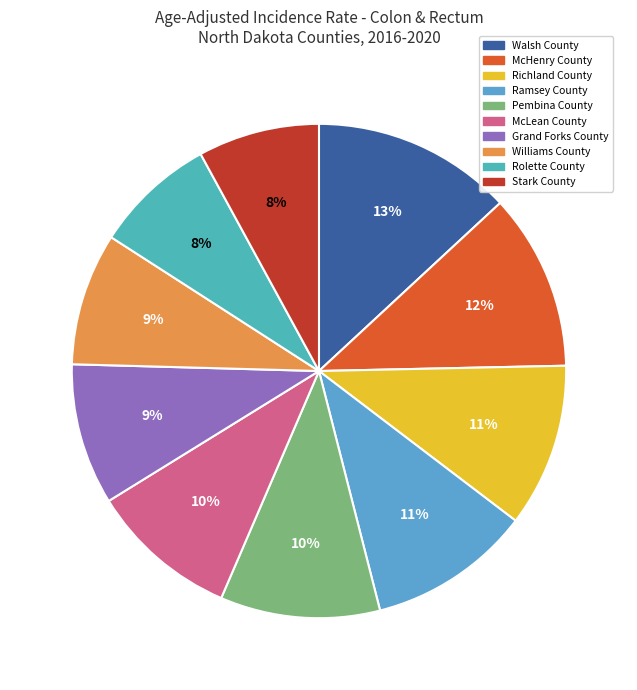

To the nearest percent, what percentage of the pie is Stark County?

8%